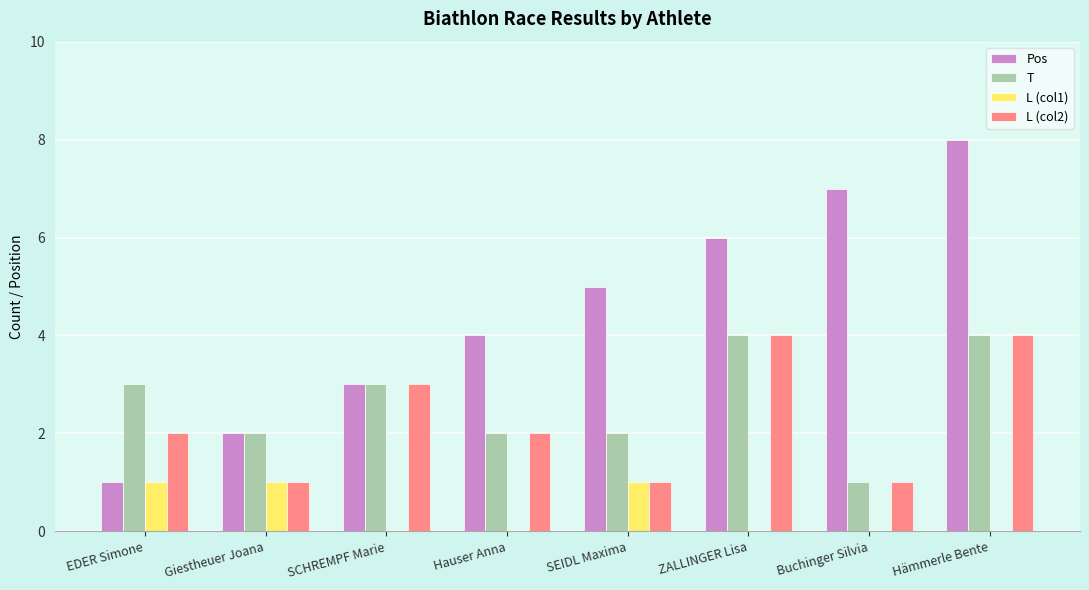

The value of L (col1) at SEIDL Maxima is 1. True or false?

True